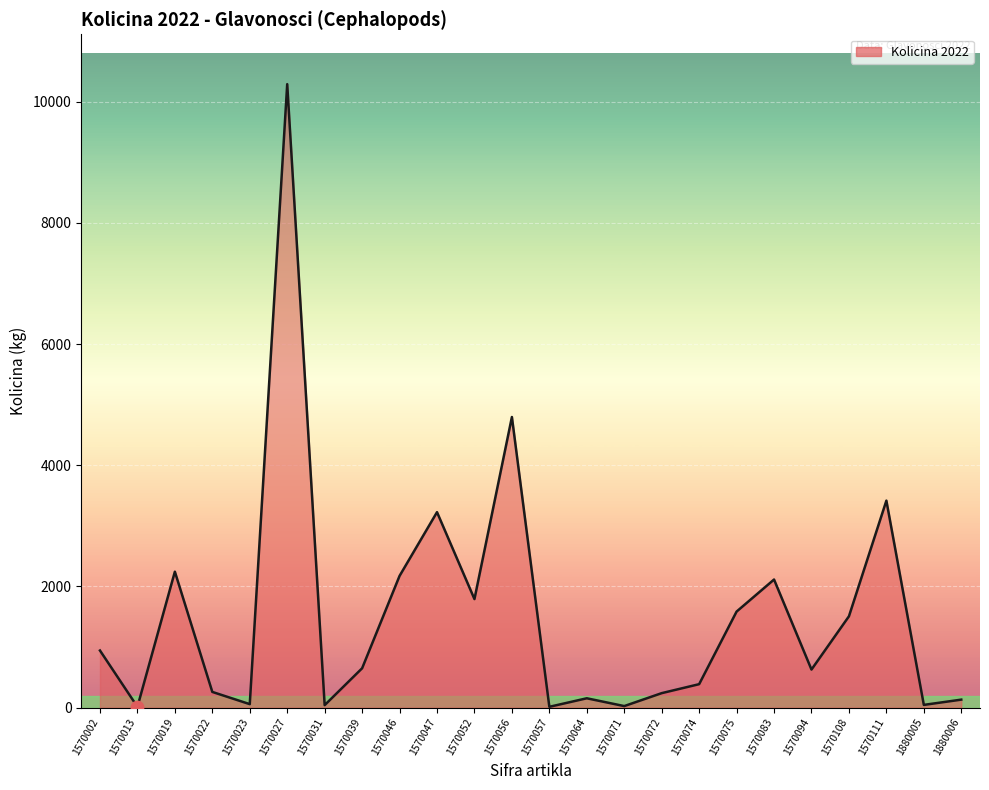

What is the ratio of the value at 1570027 to the value at 1570019?

4.6